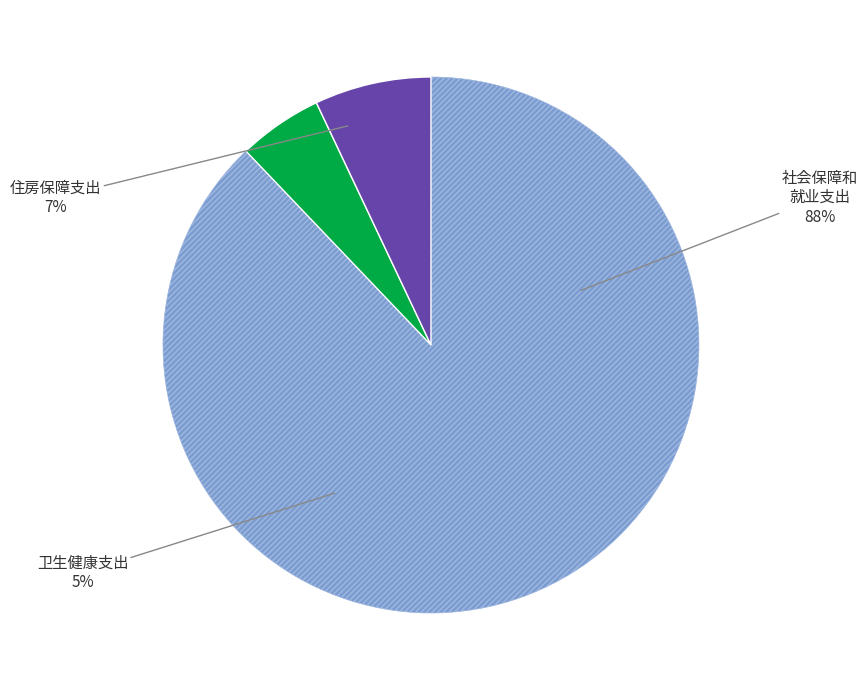

To the nearest percent, what is the combined percentage of 卫生健康支出 and 社会保障和就业支出?

93%